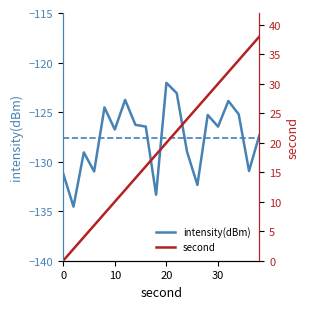

True or false: intensity(dBm) has a value of -74.0 at 30.

False